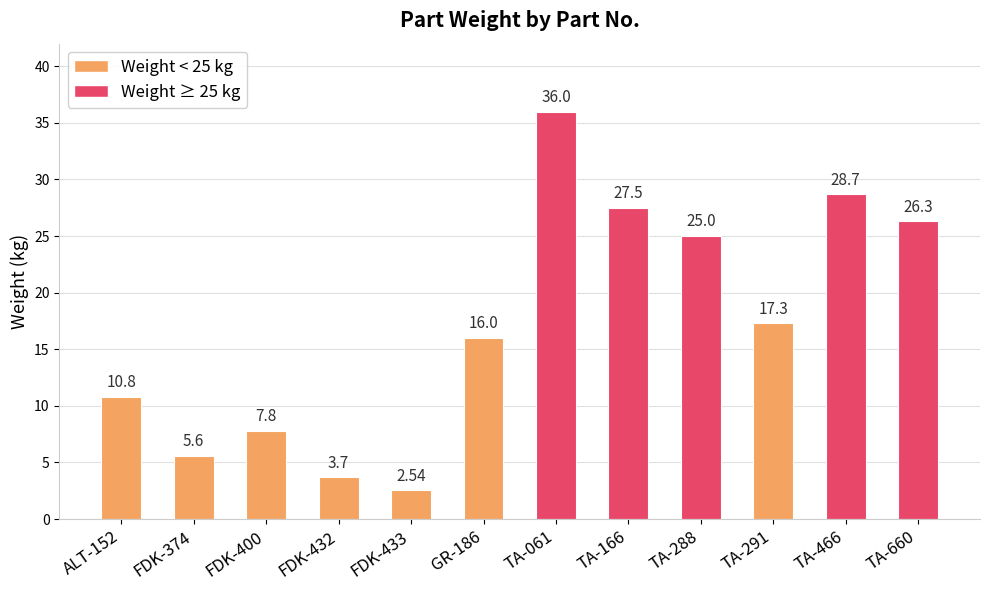

What is the average value?

17.3